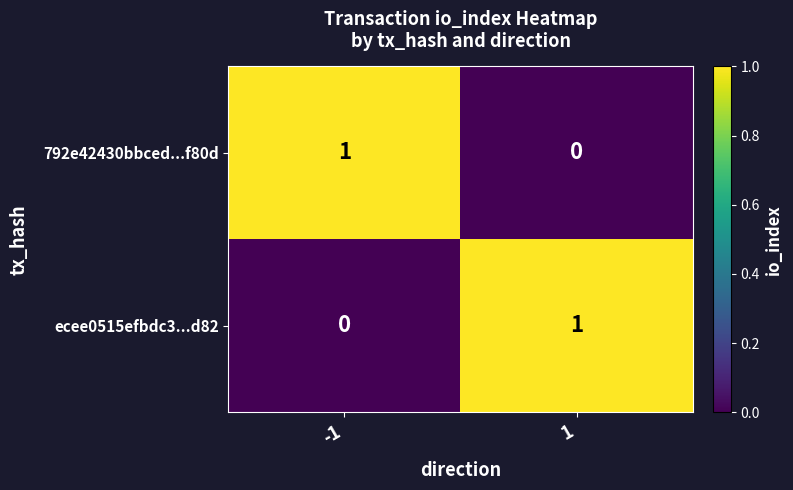

The 792e42430bbced...f80d series shows 0 at -1. True or false?

False